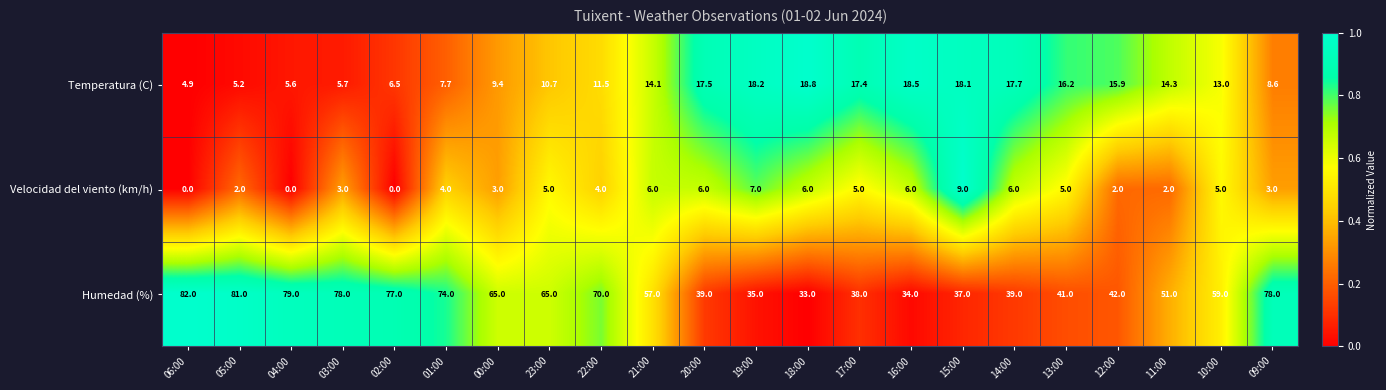

What is the sum of the Velocidad del viento (km/h) values at 03:00 and 18:00?

9.0